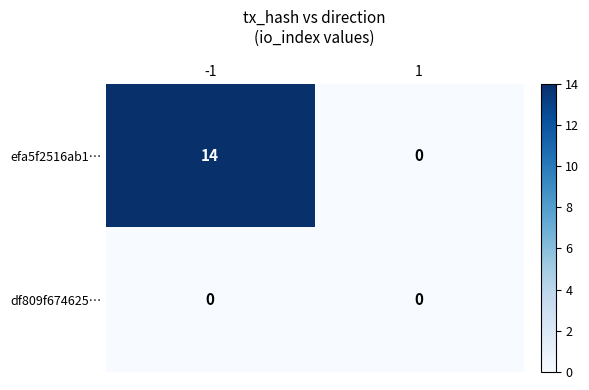

What is the approximate value of efa5f2516ab1… at -1?

14